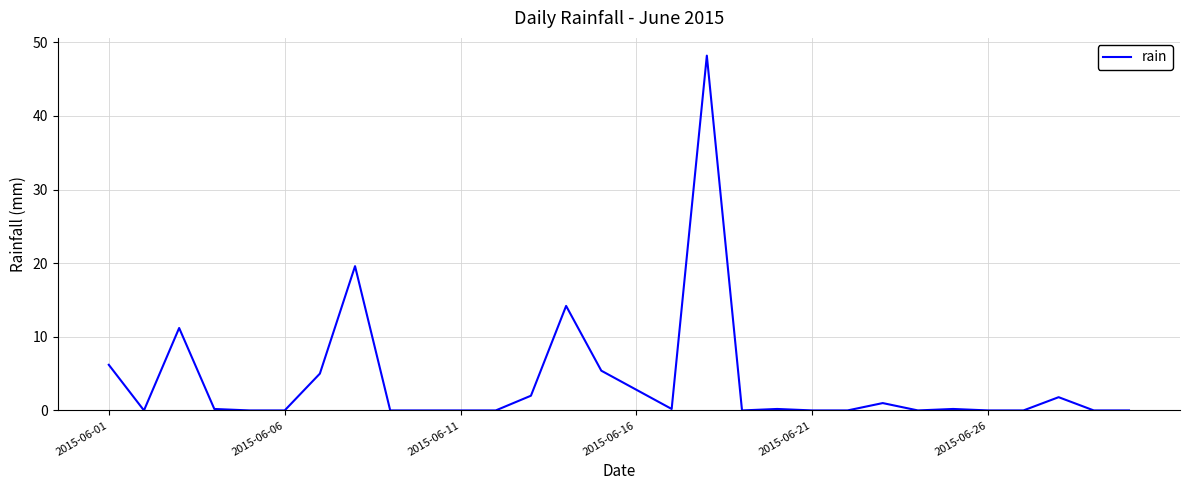

What is the maximum value shown in the chart?

48.2